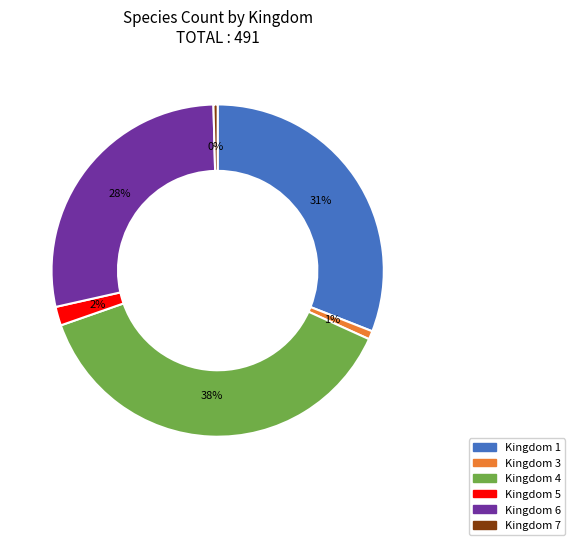

To the nearest percent, what is the average slice percentage?

17%